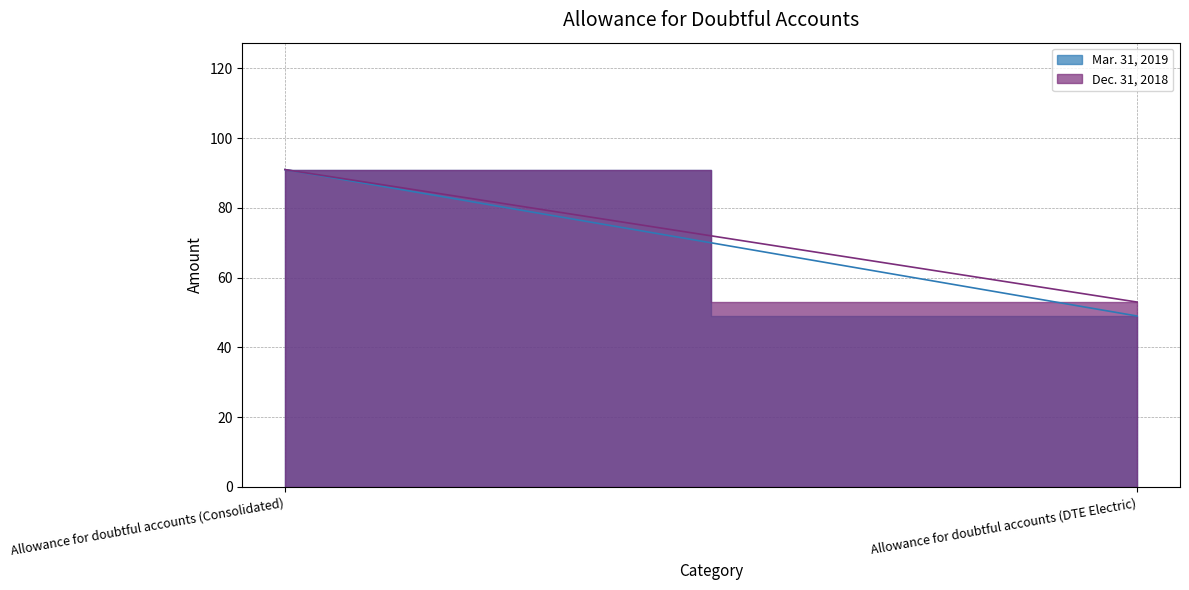

At how many categories does at least one series exceed 55?

1